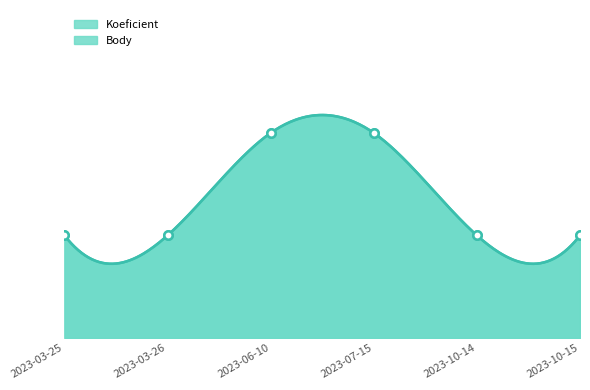

How many values in the Body series exceed 1?

2